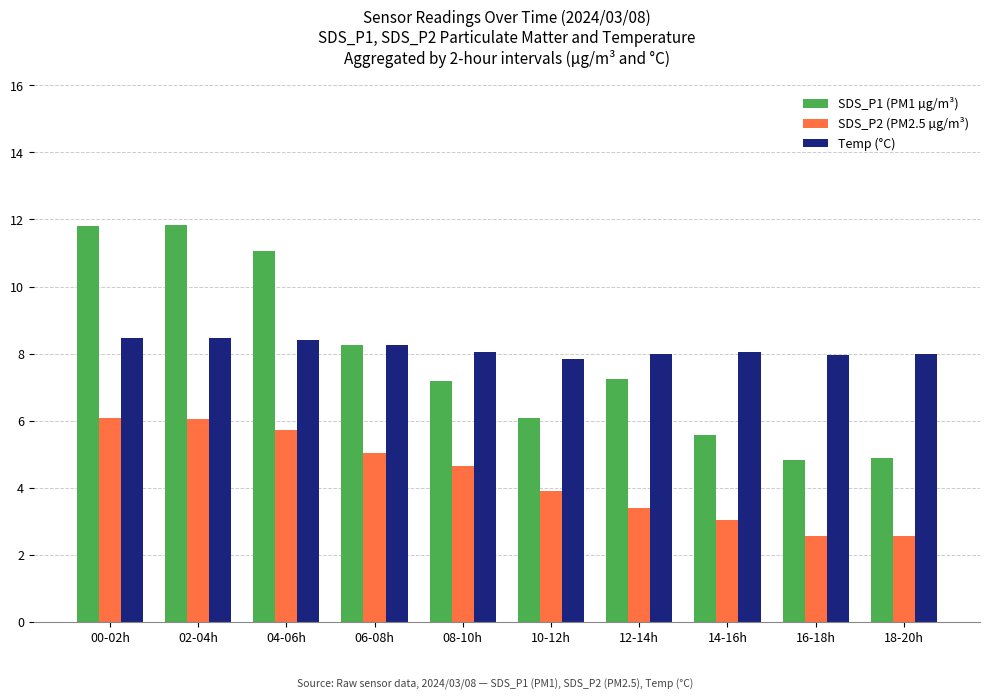

What is the total value across all series at 06-08h?

21.5